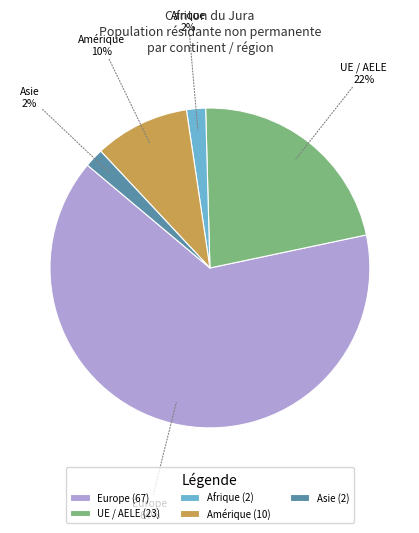

Between Amérique and Afrique, which is larger?

Amérique